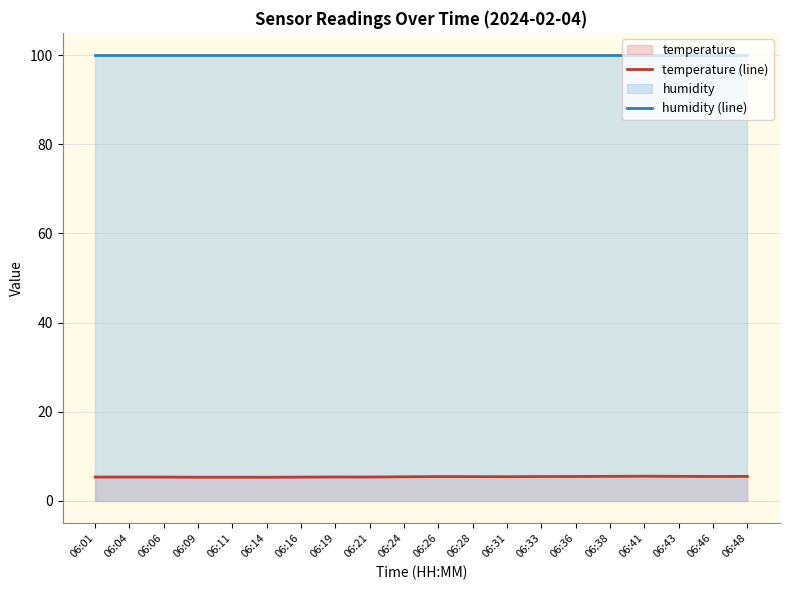

Rank the series by their maximum value, from lowest to highest.

temperature (line), humidity (line)